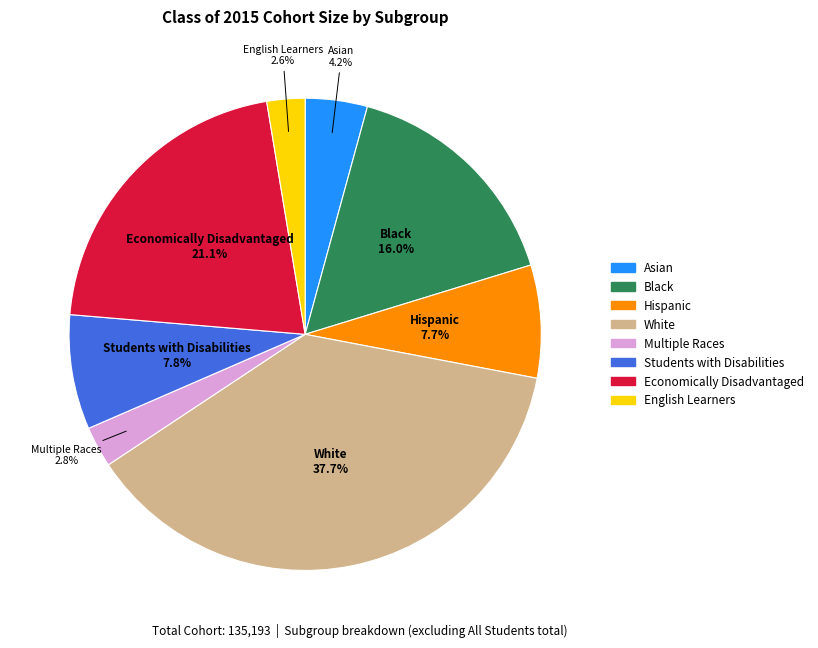

Is there a majority slice in this chart?

No